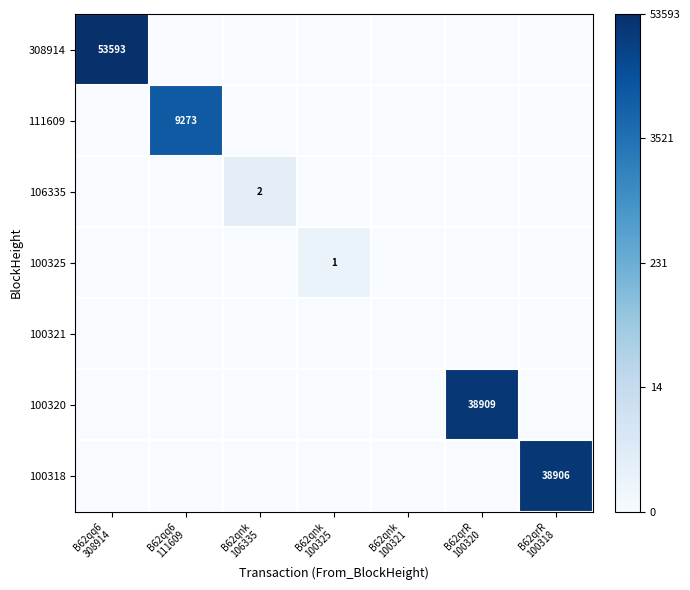

Which category has the lowest value across all series?

B62qq6
111609